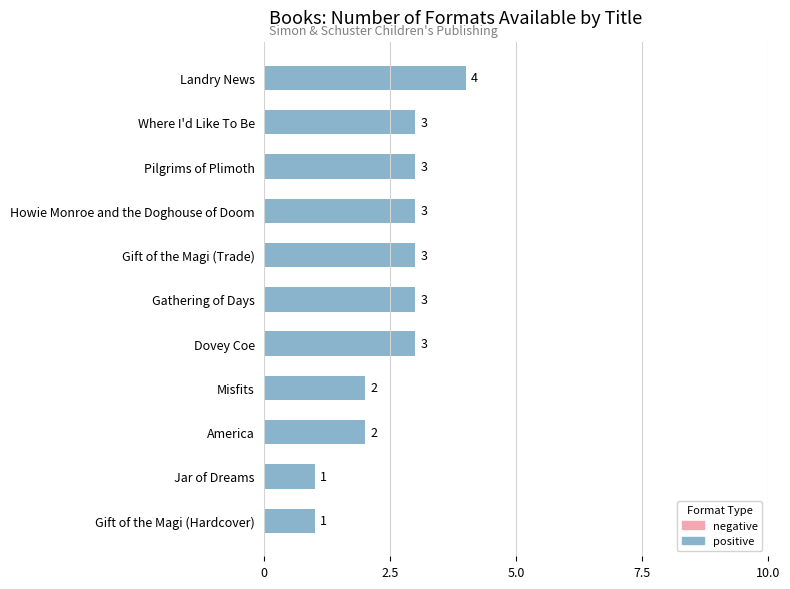

Approximately how many times larger is the value at Misfits compared to Jar of Dreams?

2.0